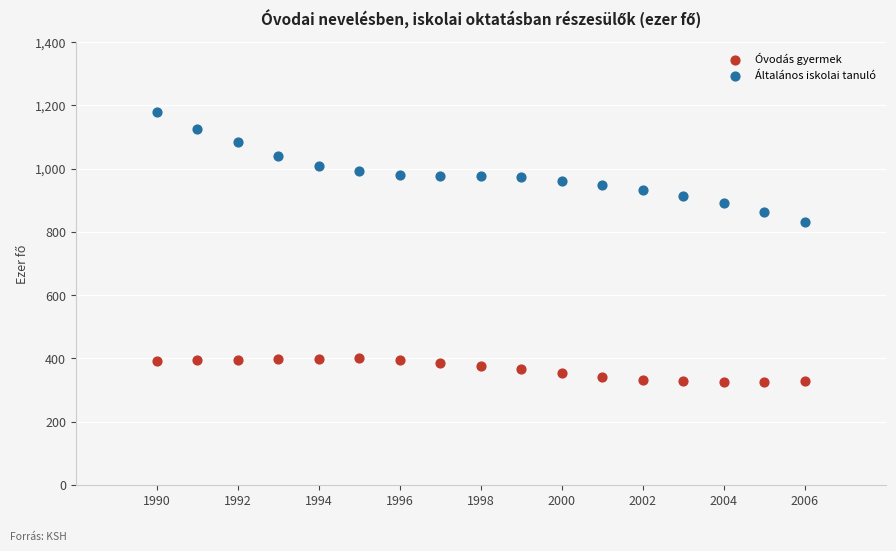

Across all series, what Y value is closest to 751?

831.3